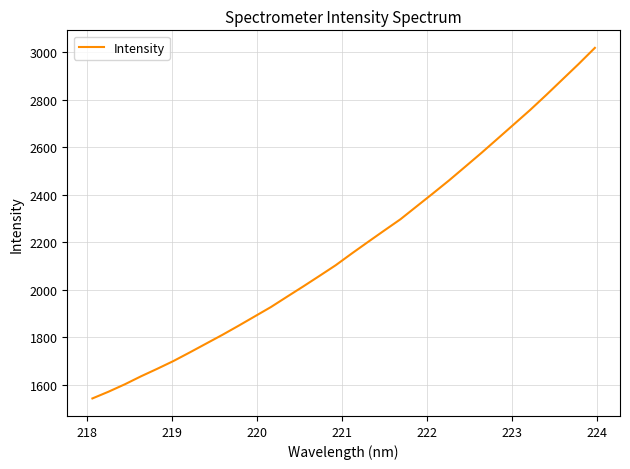

What is the difference between the maximum and minimum values?

1475.8